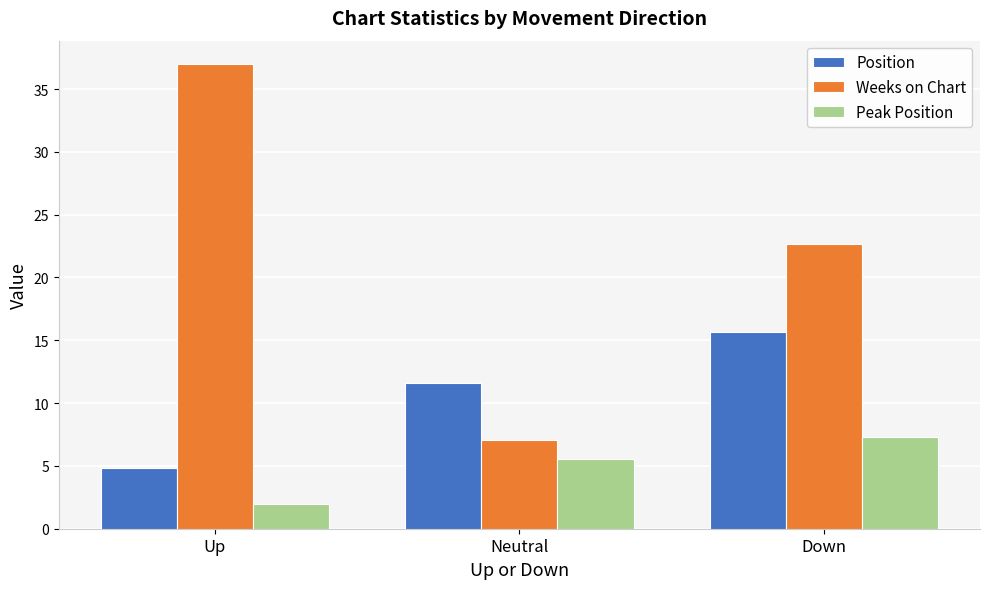

How many data points does each series have?

3